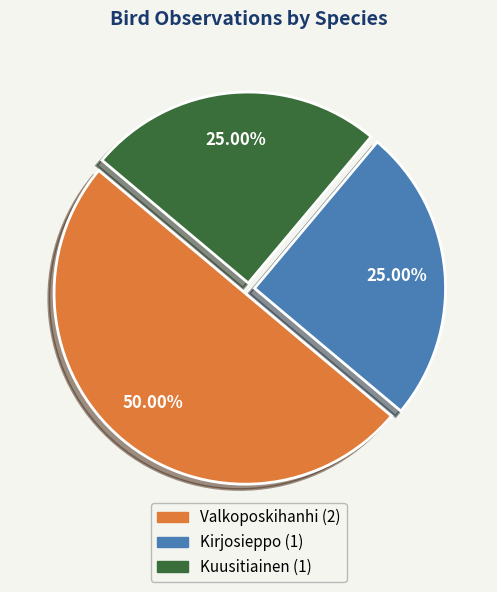

To the nearest percent, what is the combined percentage of Kirjosieppo and Valkoposkihanhi?

75%